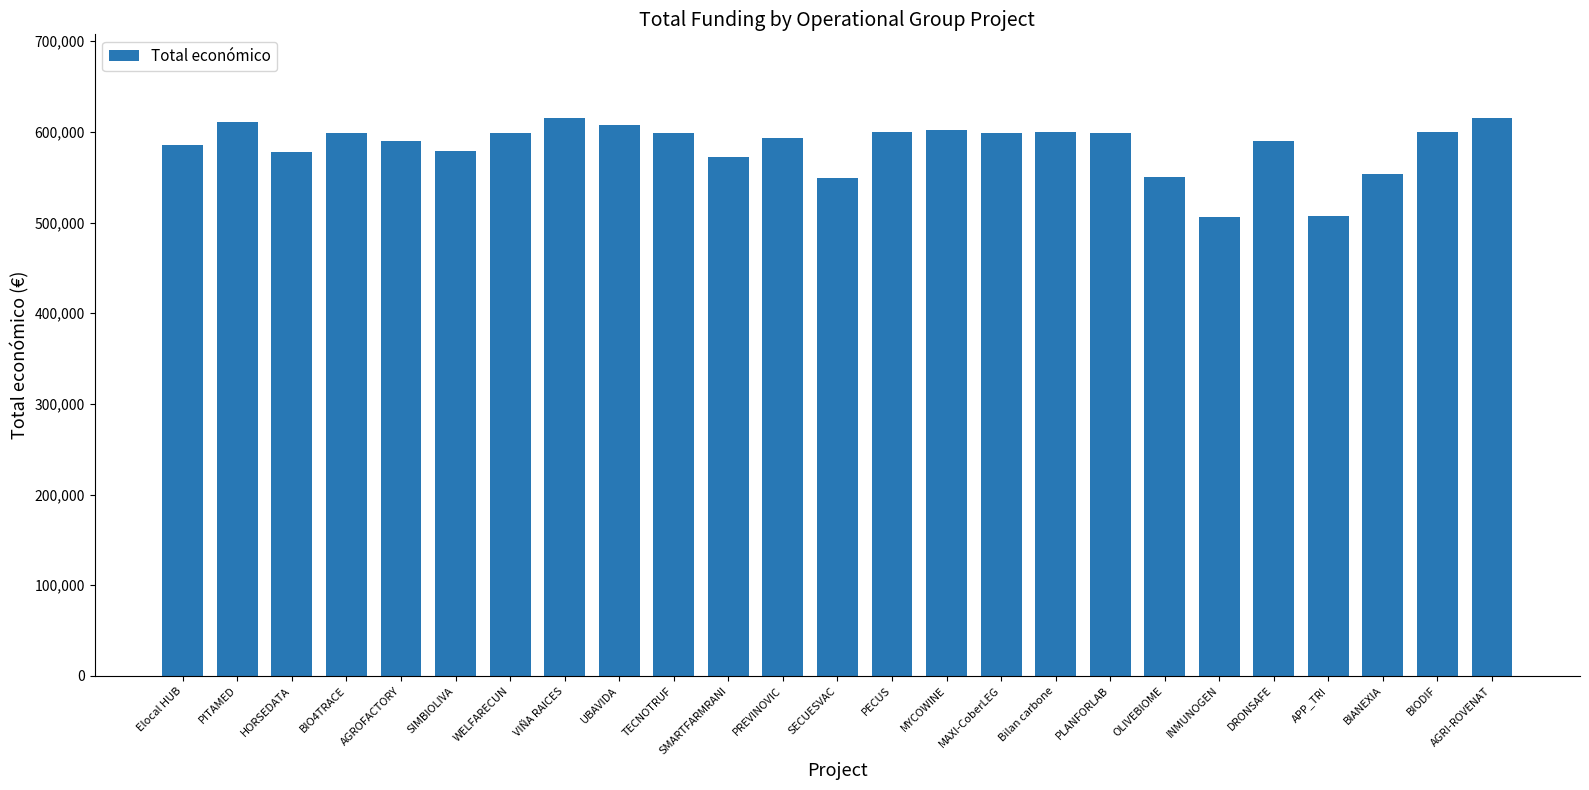

What position from the right is SMARTFARMRANI?

15